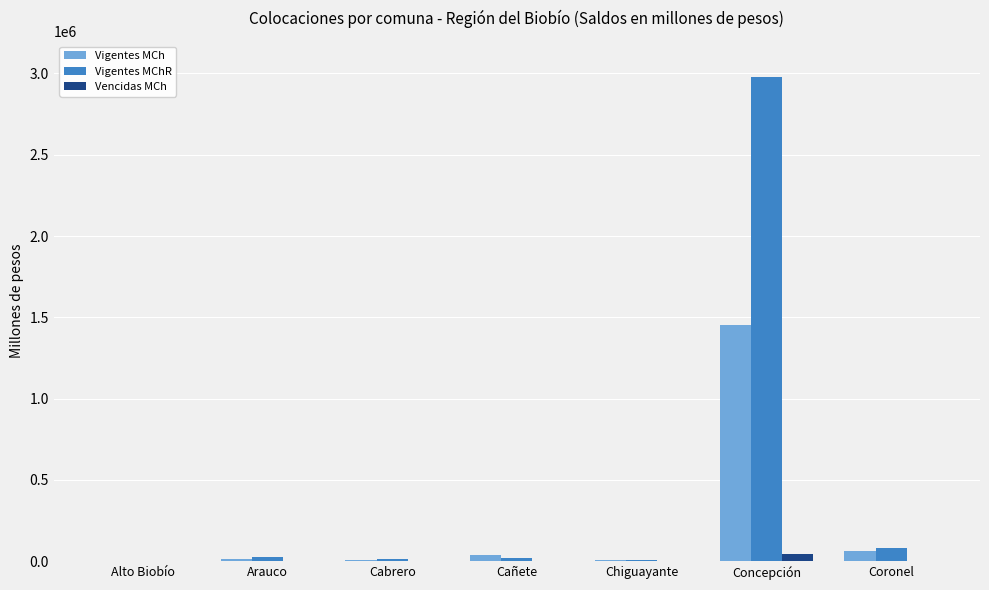

What is the greatest value displayed?

2980853.5